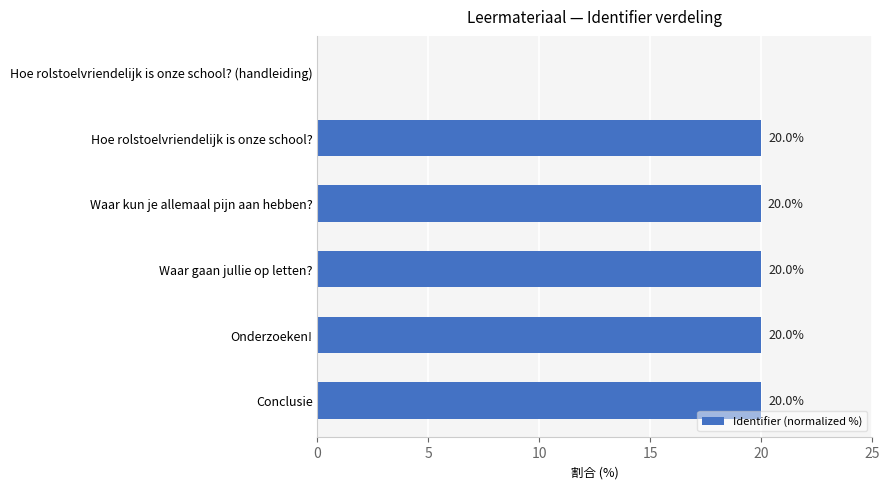

What is the change in value from Conclusie to Hoe rolstoelvriendelijk is onze school? (handleiding)?

-20.0